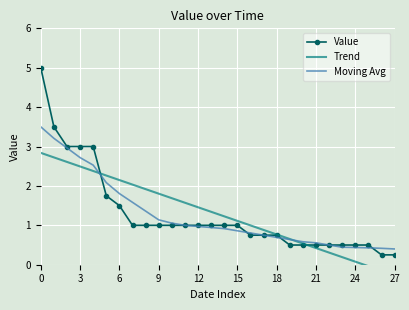

Is it true that the value at 2019/04/03 is 1.1?

False